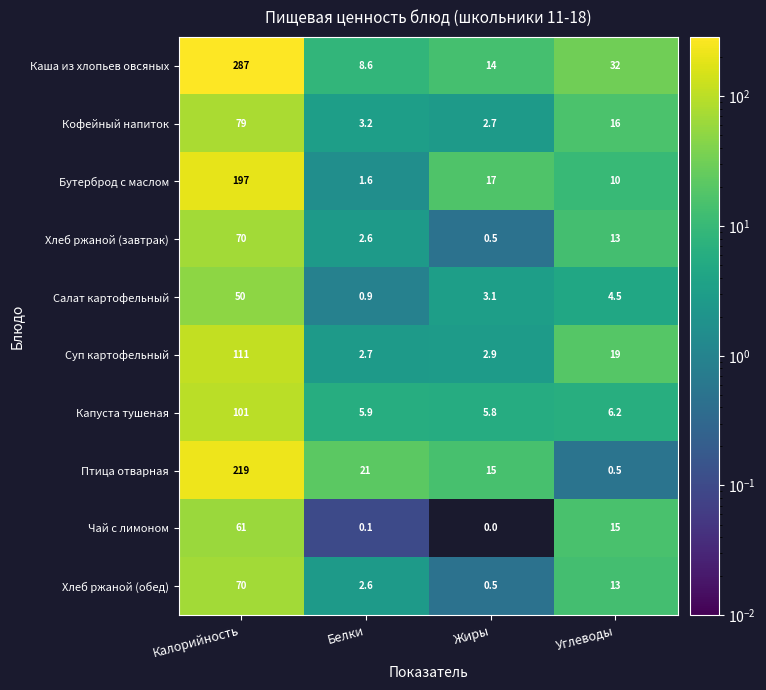

What is the sum of the Каша из хлопьев овсяных values at Углеводы and Жиры?

46.0